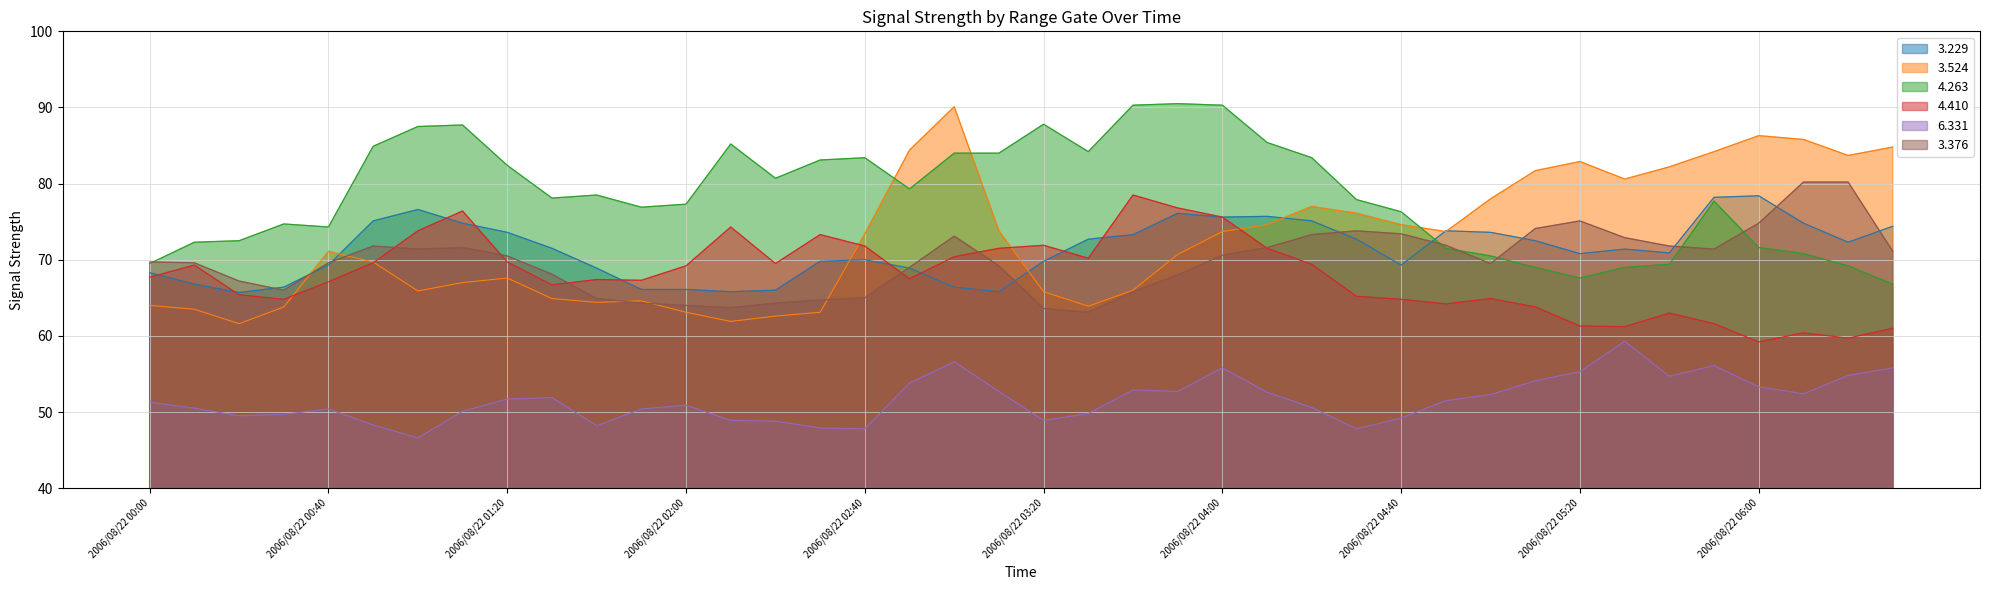

In 3.229, how many points are higher than both neighbors (excluding endpoints)?

7